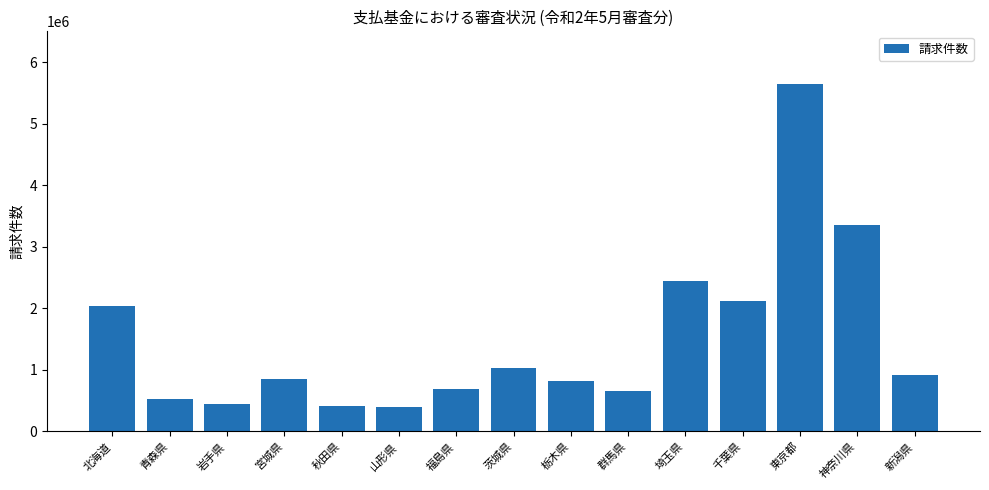

At which label does the data first exceed 854153?

北海道